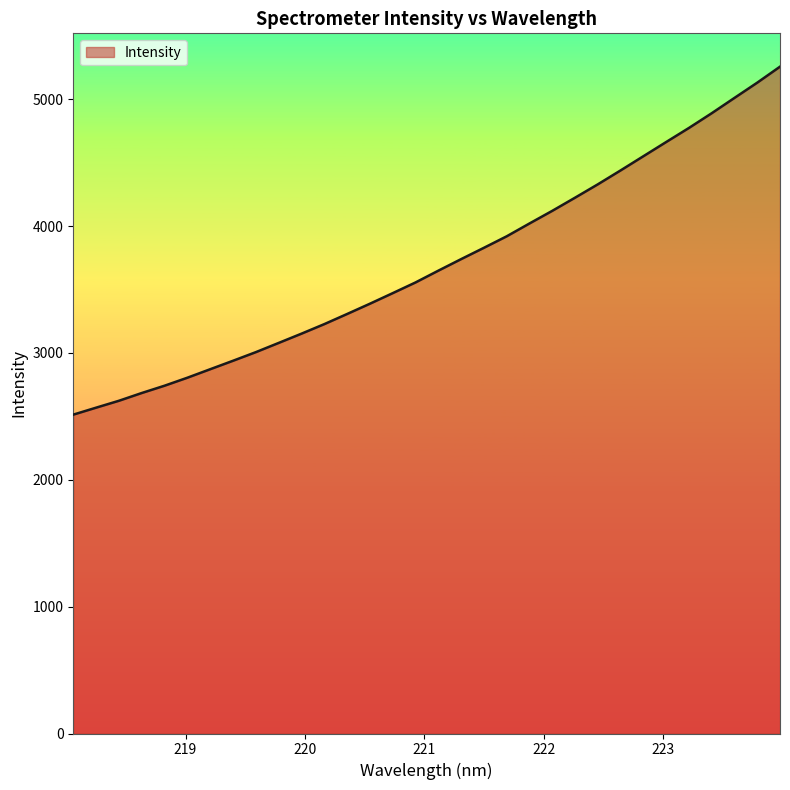

What is the minimum value shown in the chart?

2513.8